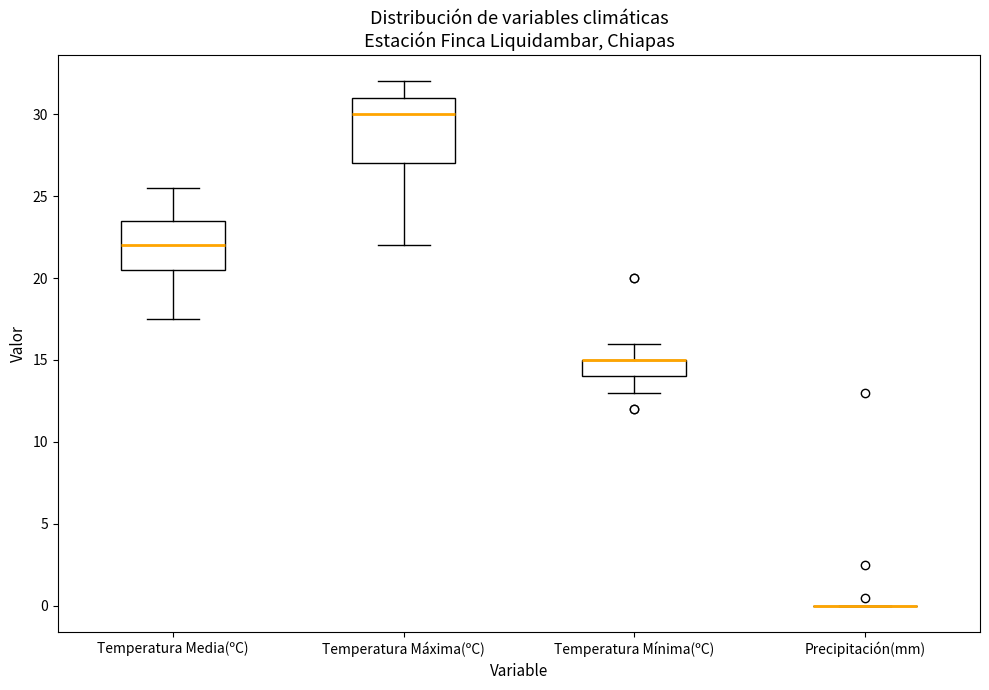

Reading left to right, read every box against the y-axis: the position of its median line, the range the box covers, and the ends of its whiskers. The values are not printed on the chart, so give them approximately, as read against the axis.

Temperatura Media(ºC): median 22.0, box 20.5 to 23.5, whiskers 17.5 to 25.5
Temperatura Máxima(ºC): median 30.0, box 27.0 to 31.0, whiskers 22.0 to 32.0
Temperatura Mínima(ºC): median 15.0 (drawn on the box's upper edge), box 14.0 to 15.0, whiskers 13.0 to 16.0
Precipitación(mm): box collapsed to a line at 0.0, whiskers 0.0 to 0.0